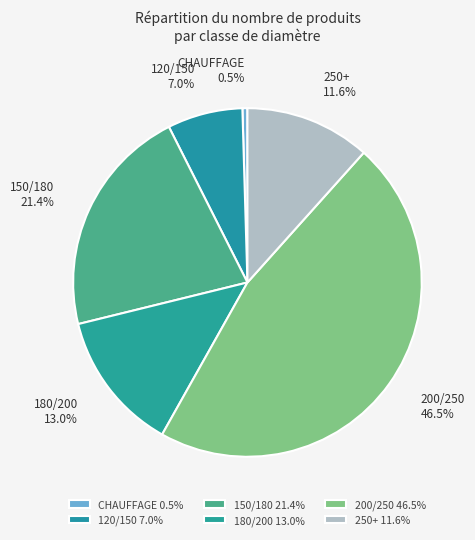

Between 250+ and 180/200, which is larger?

180/200